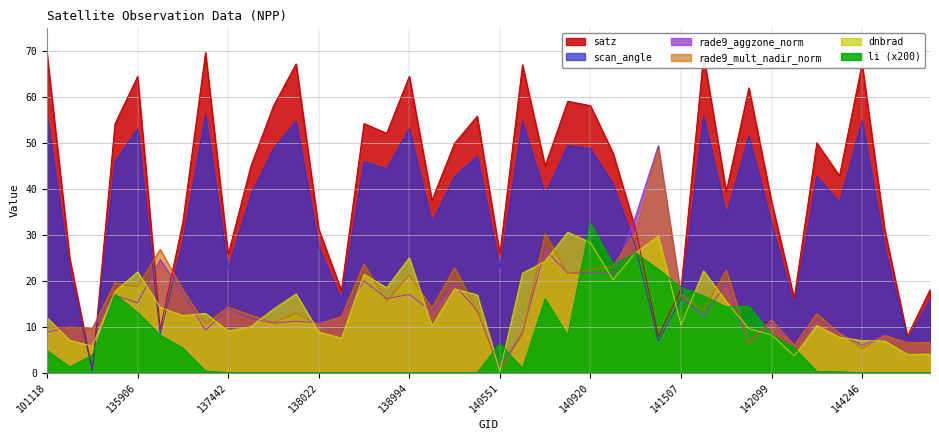

What is the average value of the satz series?

42.2